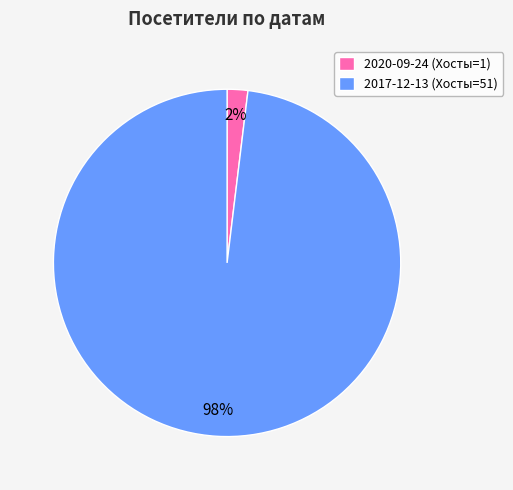

How many slices are in this pie chart?

2